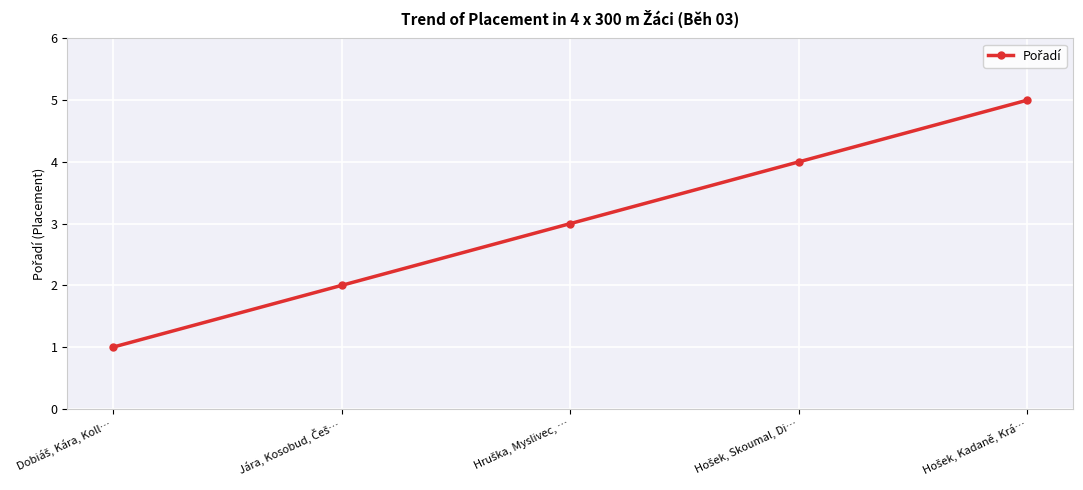

What is the greatest value displayed?

5